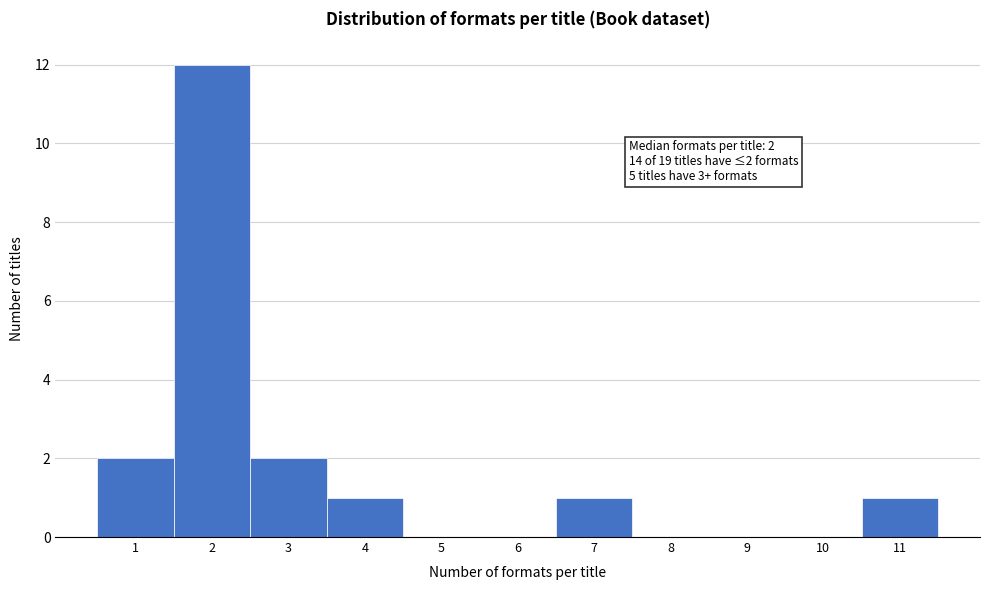

Reading right to left, transcribe all the data shown in this chart.

11=1	10=0	9=0	8=0	7=1	6=0	5=0	4=1	3=2	2=12	1=2